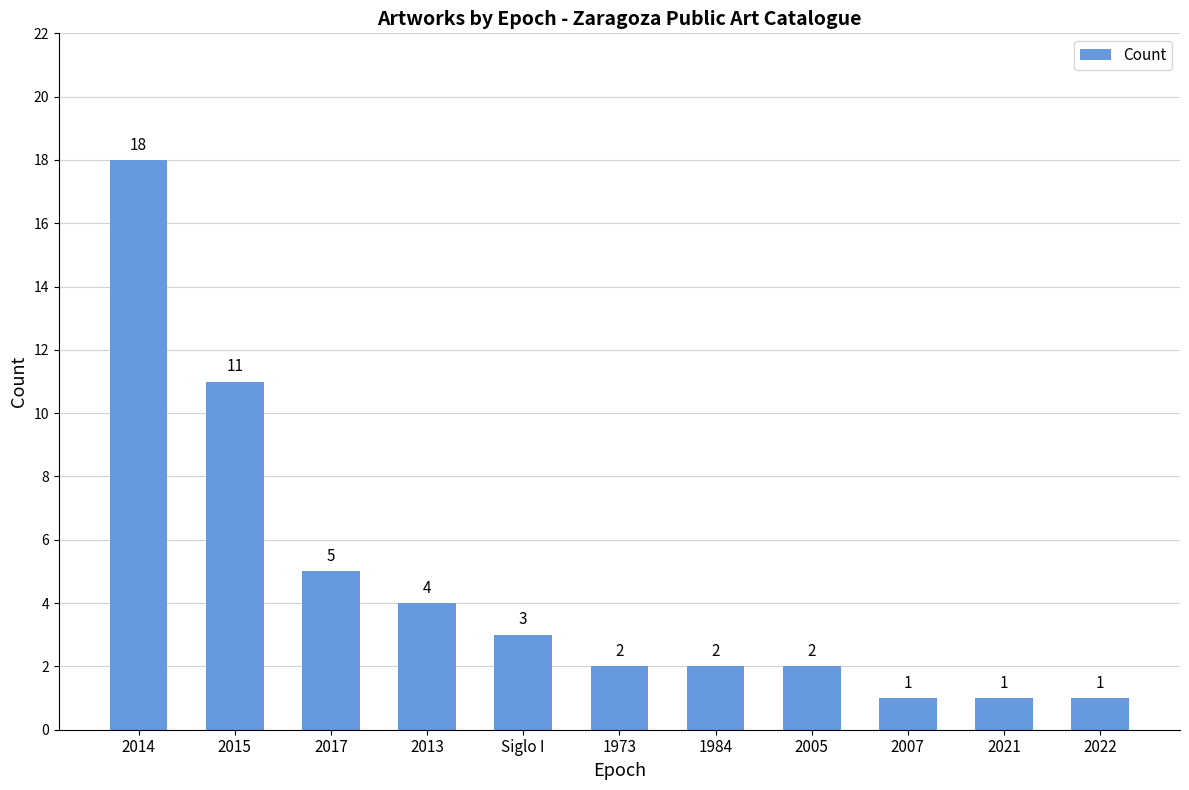

True or false: the data shows 9 at 2014.

False